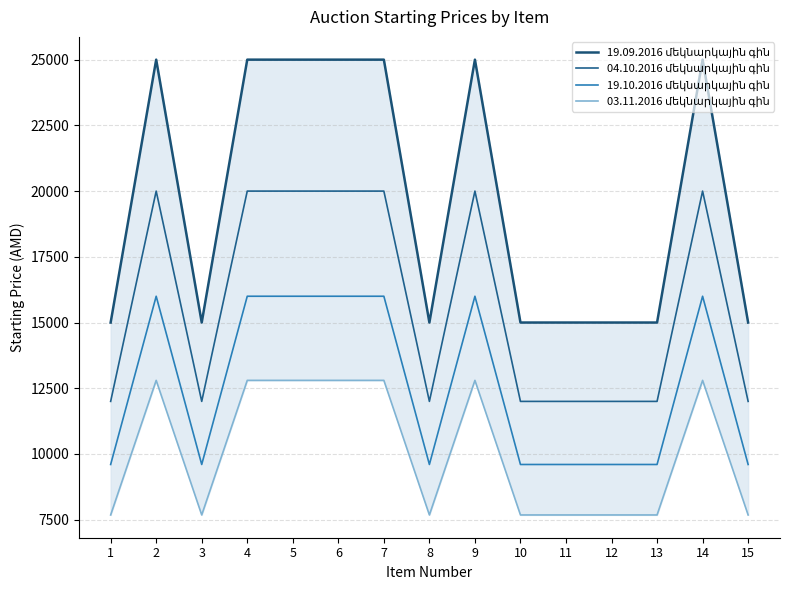

List the labels in order of 19.09.2016 մեկնարկային գին value, largest first.

2, 4, 5, 6, 7, 9, 14, 1, 3, 8, 10, 11, 12, 13, 15